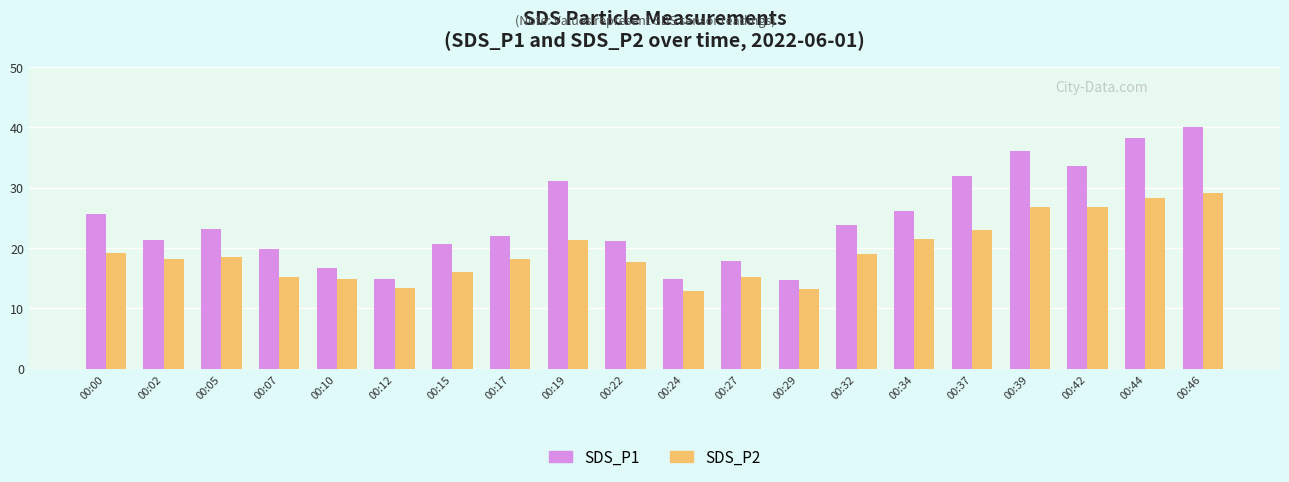

What is the value of the SDS_P1 bar at the 7th from the left?

20.6